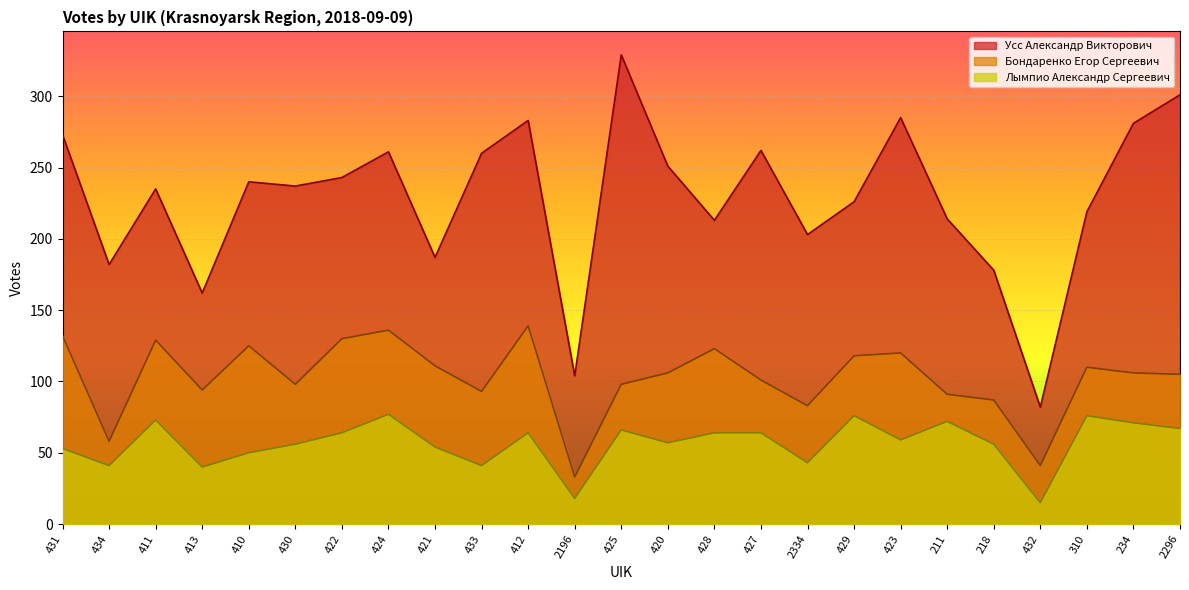

Which label corresponds to the largest value in the chart?

425